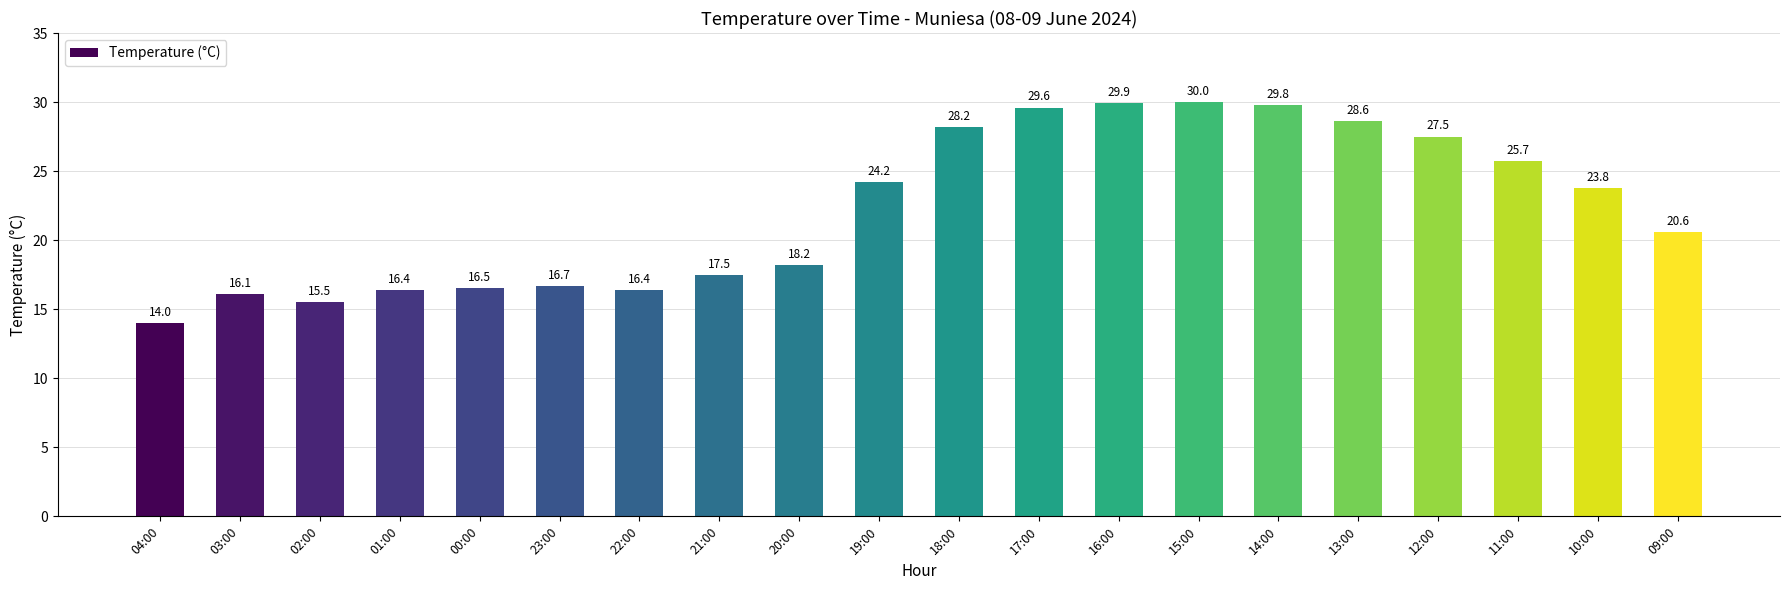

How many values are below 23?

10